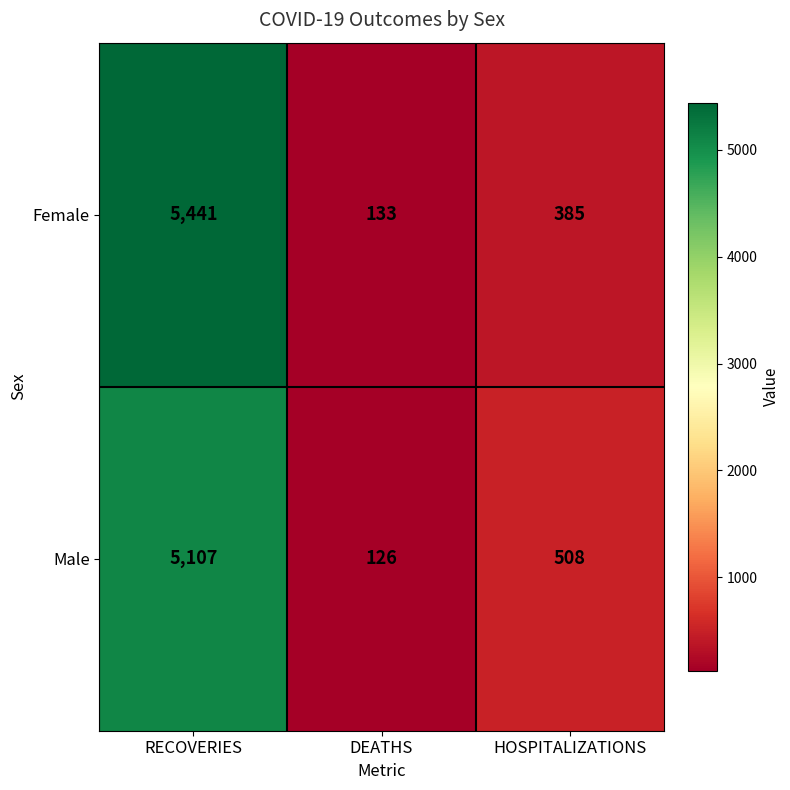

Which label corresponds to the largest value in the chart?

RECOVERIES